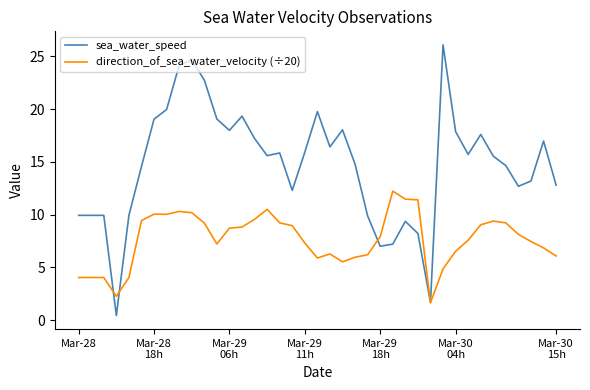

What is the minimum value for direction_of_sea_water_velocity (÷20)?

1.6